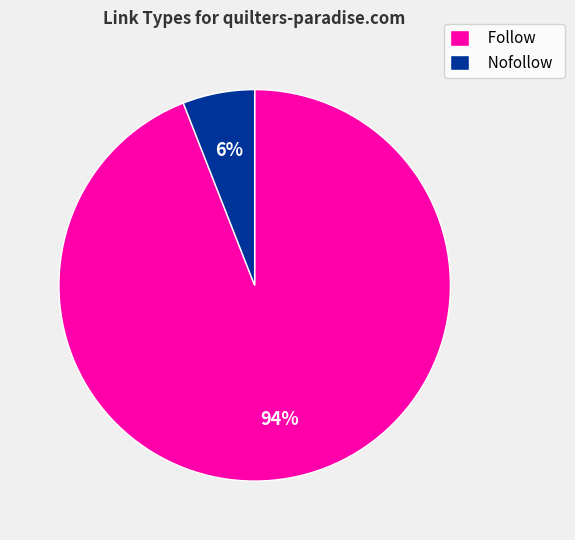

The Nofollow slice represents 6% of the pie. True or false?

True